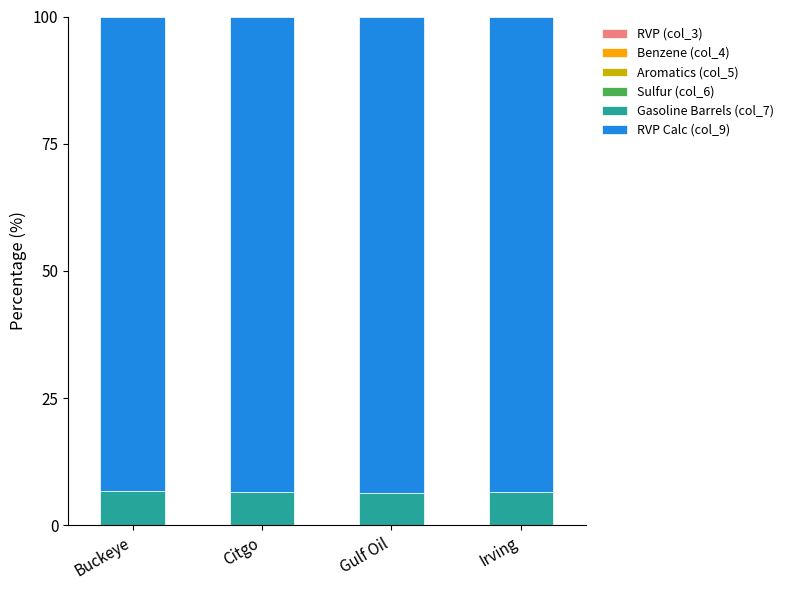

How many distinct data groups are displayed?

6